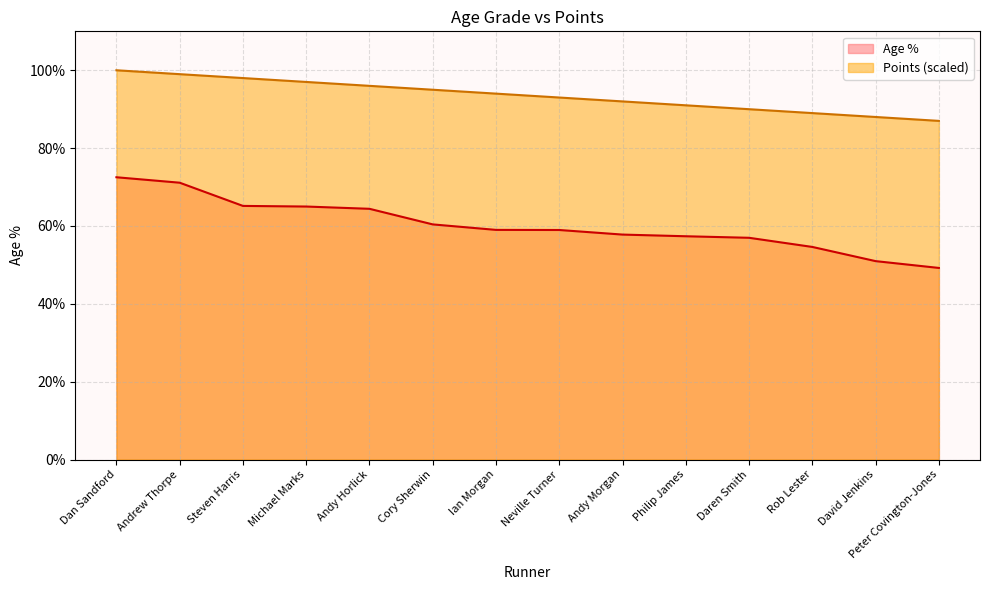

What is the difference between the highest and lowest values at Cory Sherwin?

0.3